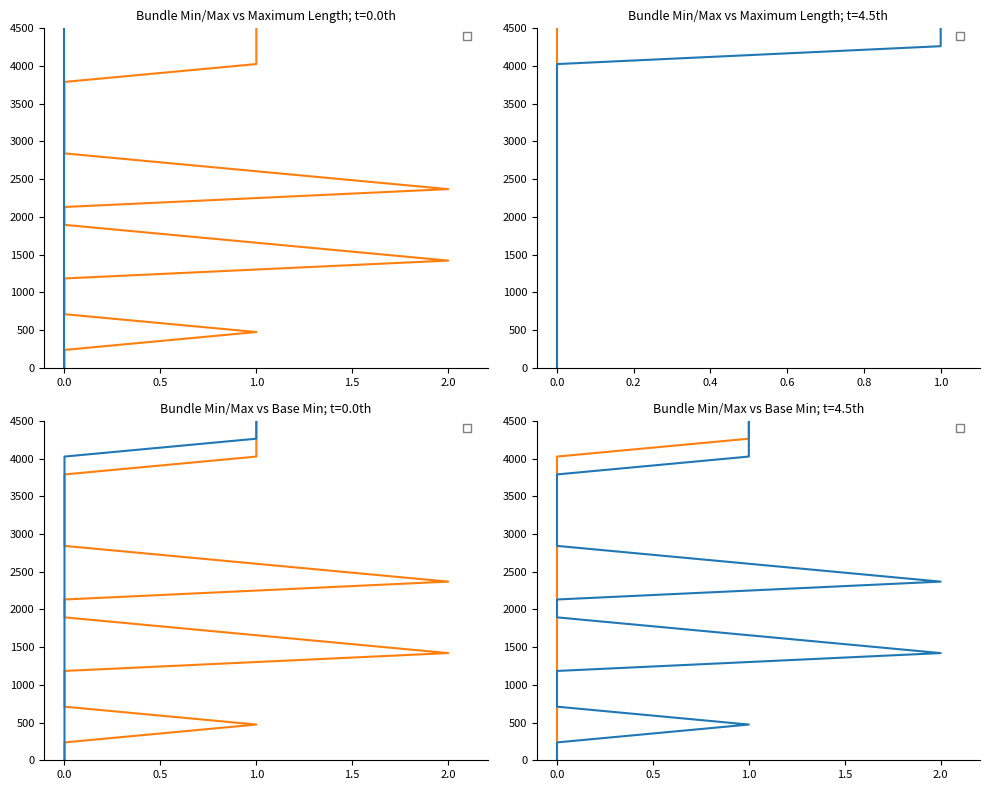

At how many categories does at least one series exceed 2462?

9